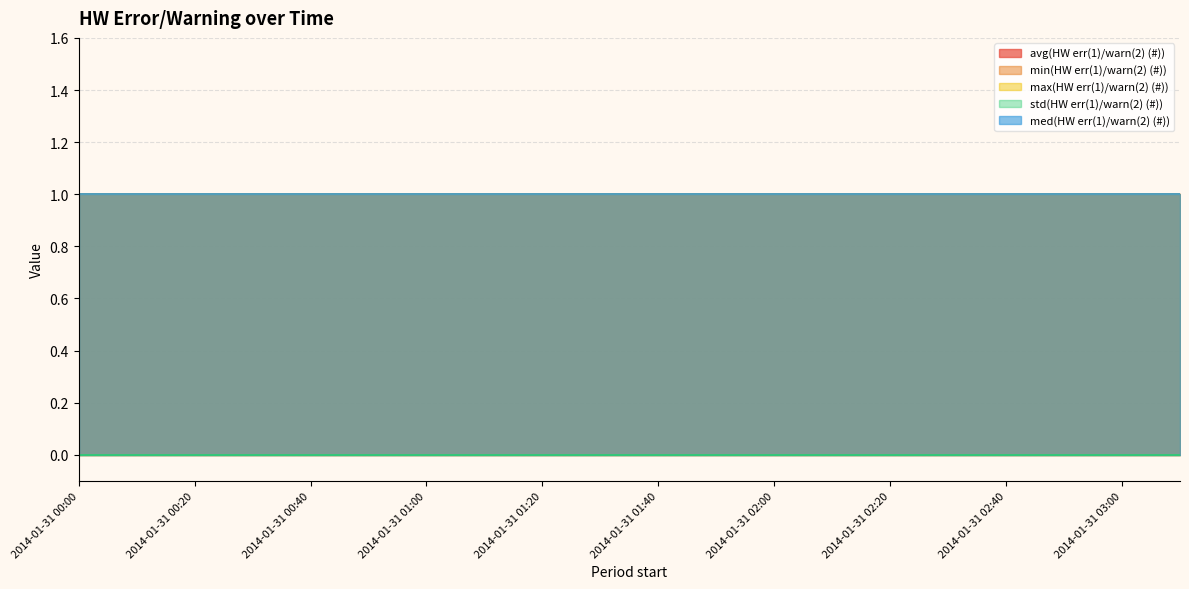

Is it true that avg(HW err(1)/warn(2) (#)) equals 1 at 2014-01-31 01:50?

True